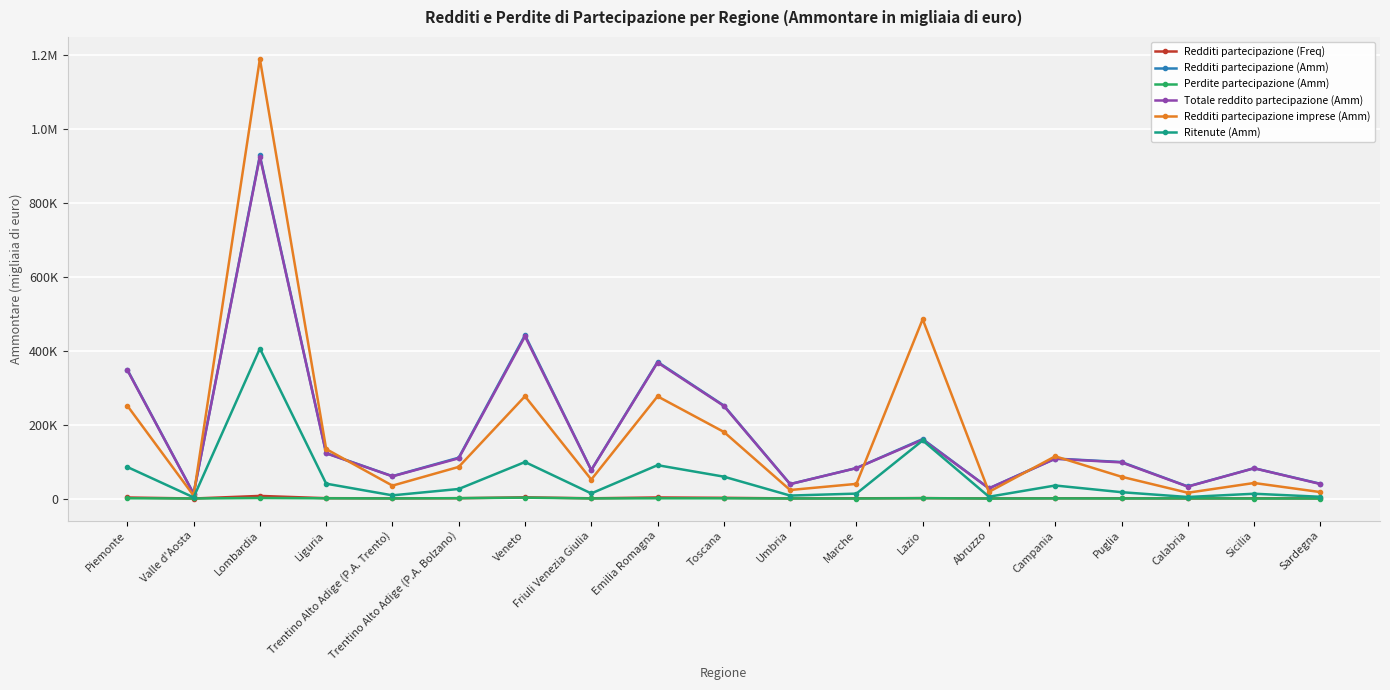

What are all the series names shown in the legend?

Redditi partecipazione (Freq), Redditi partecipazione (Amm), Perdite partecipazione (Amm), Totale reddito partecipazione (Amm), Redditi partecipazione imprese (Amm), Ritenute (Amm)